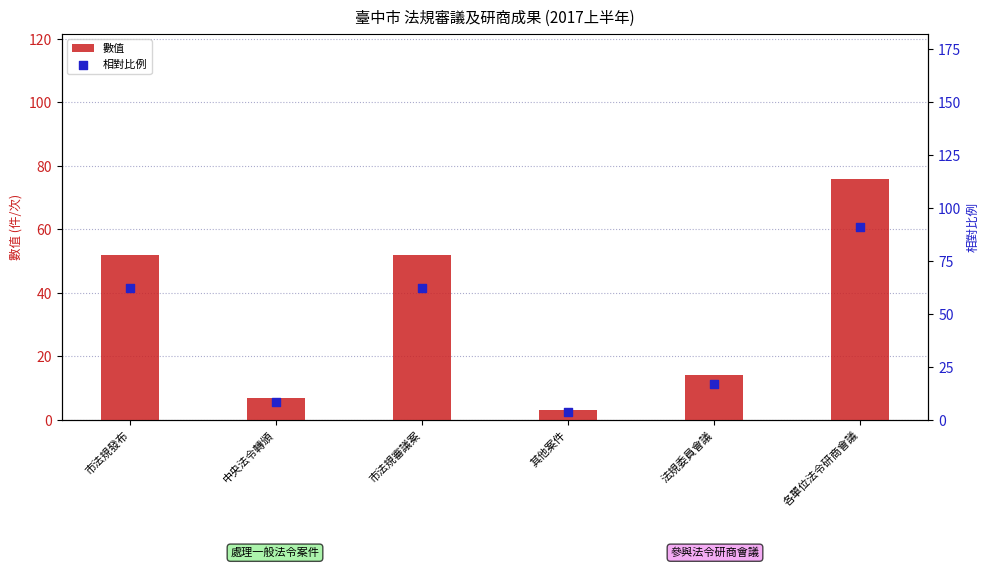

Which series has the widest spread of Y values?

相對比例